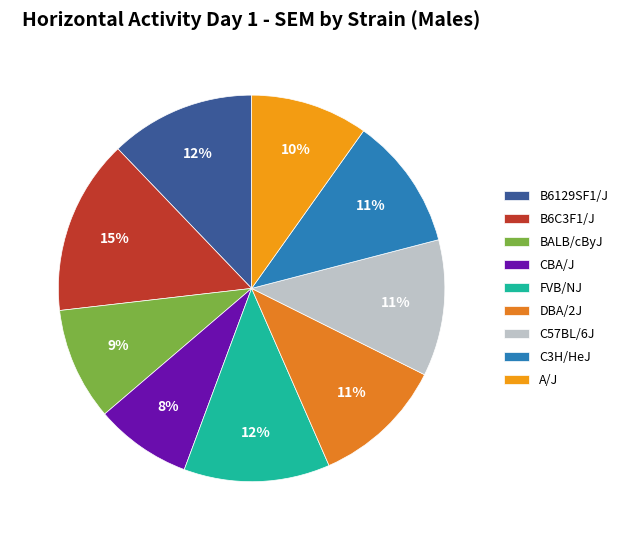

How many segments does this pie chart have?

9